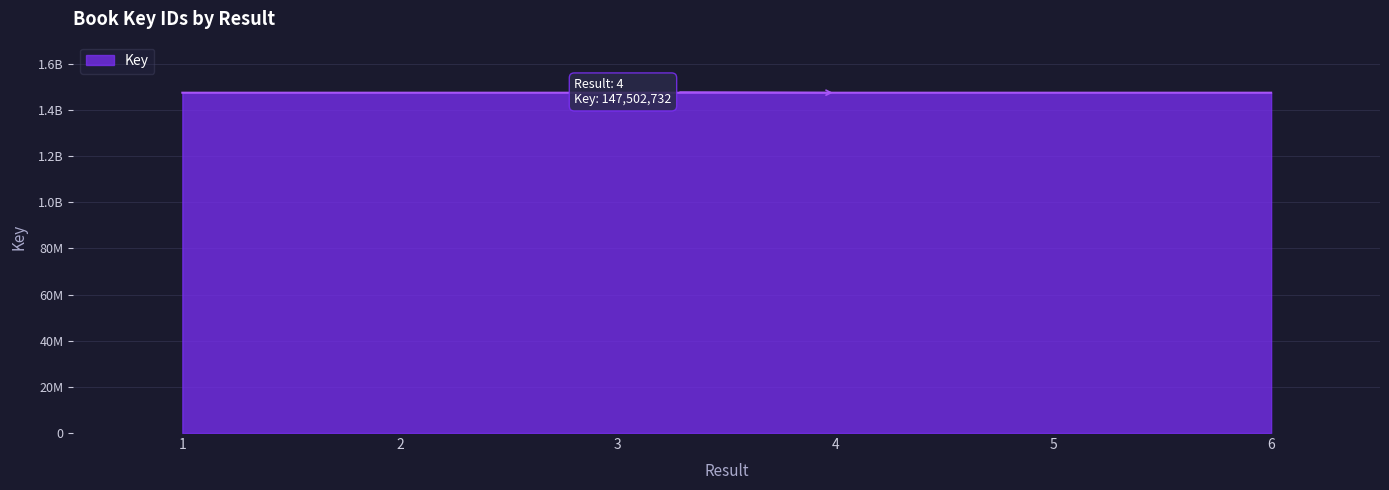

Does the chart have visible grid lines?

Yes